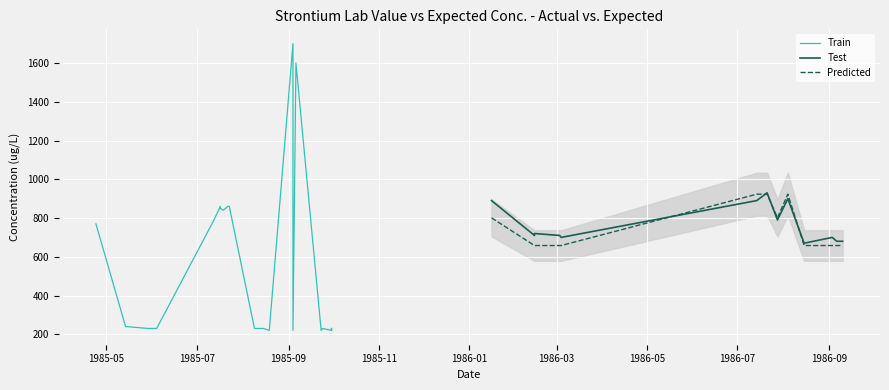

Is it true that Expected Conc. equals 419 at 28?

False